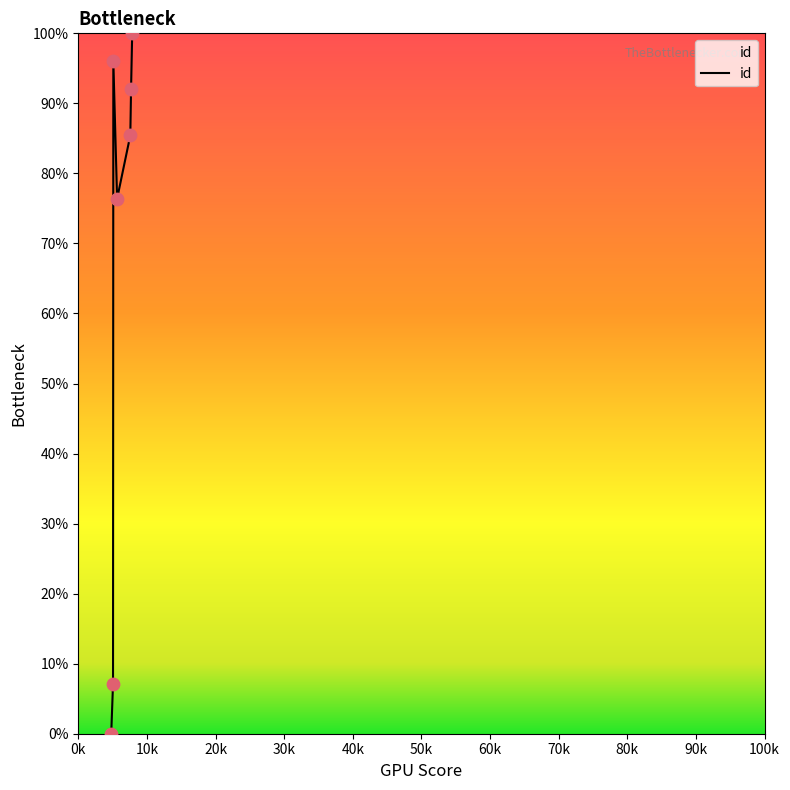

What is the difference between the maximum and minimum values?

100.0